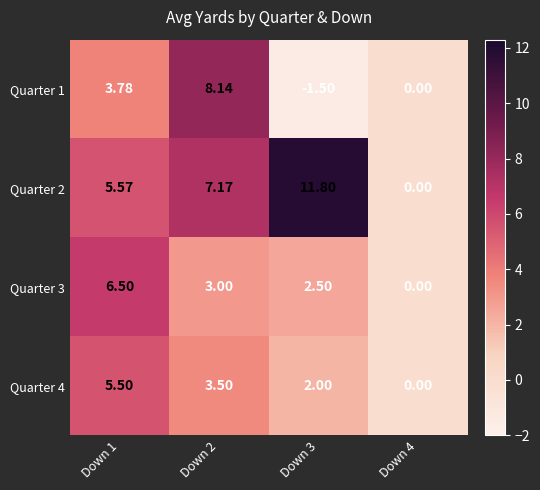

Is the value of Quarter 3 at Down 3 greater than the value of Quarter 2 at Down 2?

No